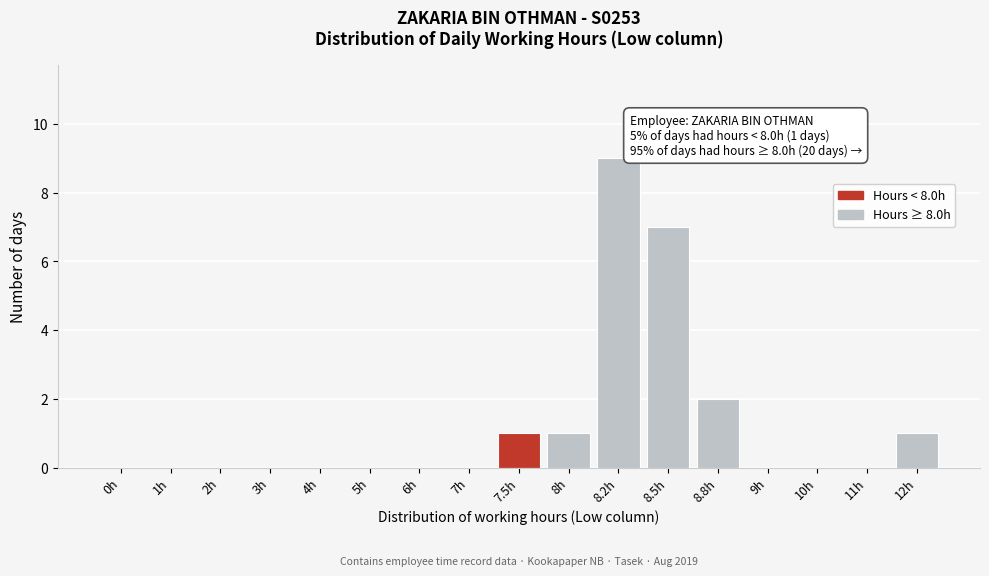

Reading right to left, transcribe all the data shown in this chart.

12h=1	11h=0	10h=0	9h=0	8.8h=2	8.5h=7	8.2h=9	8h=1	7.5h=1	7h=0	6h=0	5h=0	4h=0	3h=0	2h=0	1h=0	0h=0